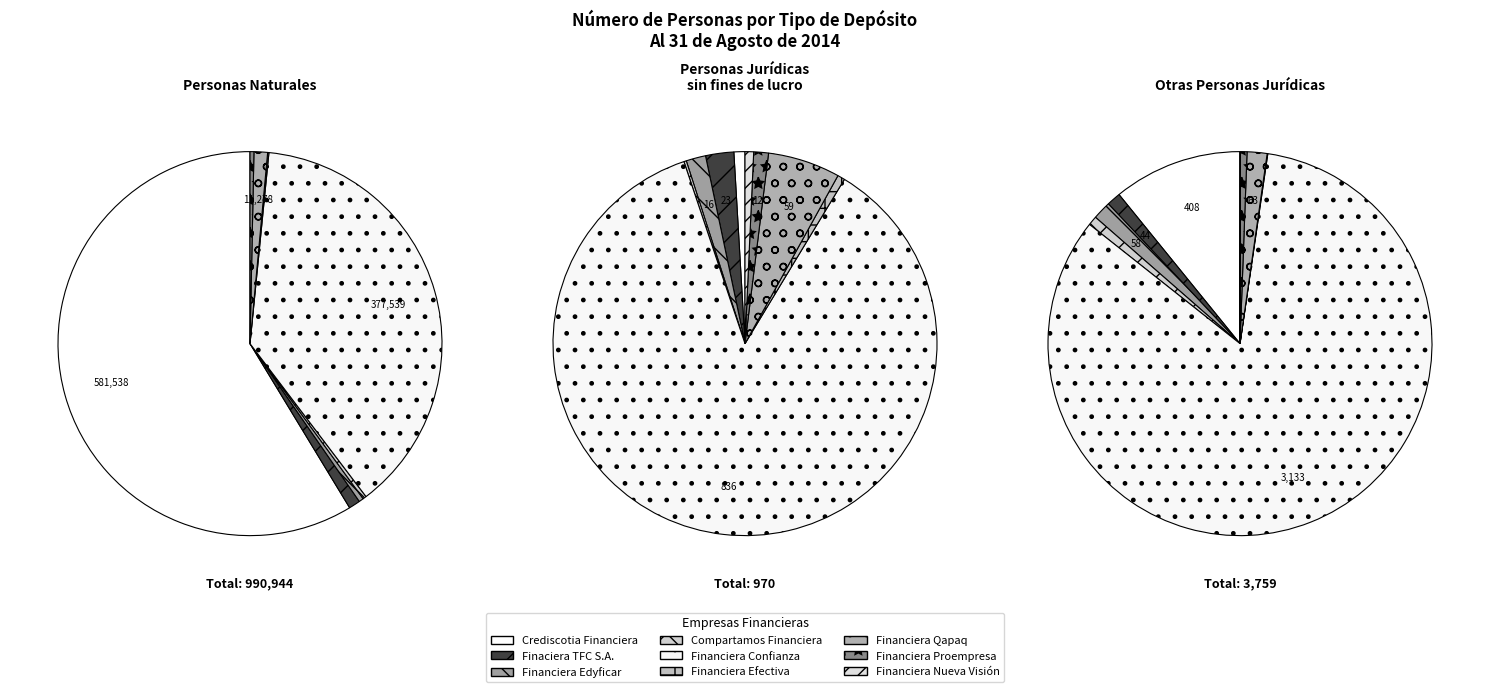

What percentage do Financiera Edyficar and Financiera Nueva Visión together represent?

0.4%